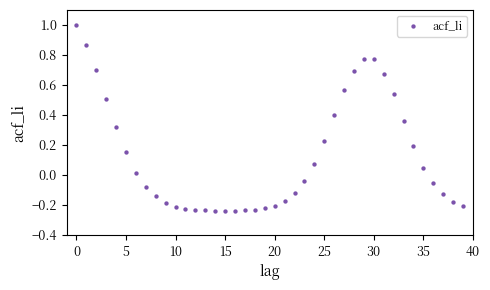

What is the range of Y values (max minus min)?

1.2